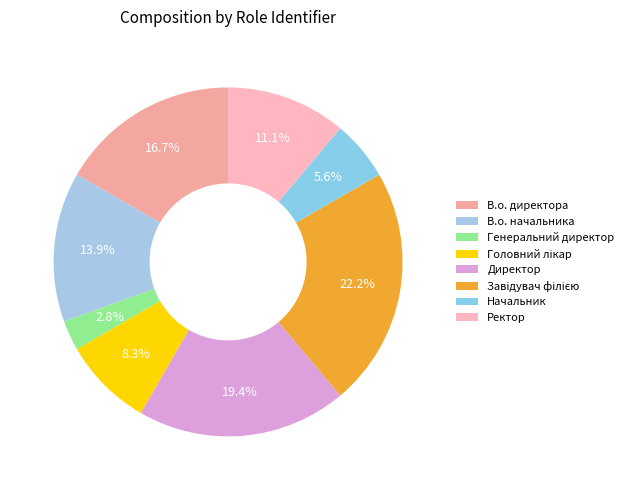

The В.о. начальника slice represents 7% of the pie. True or false?

False